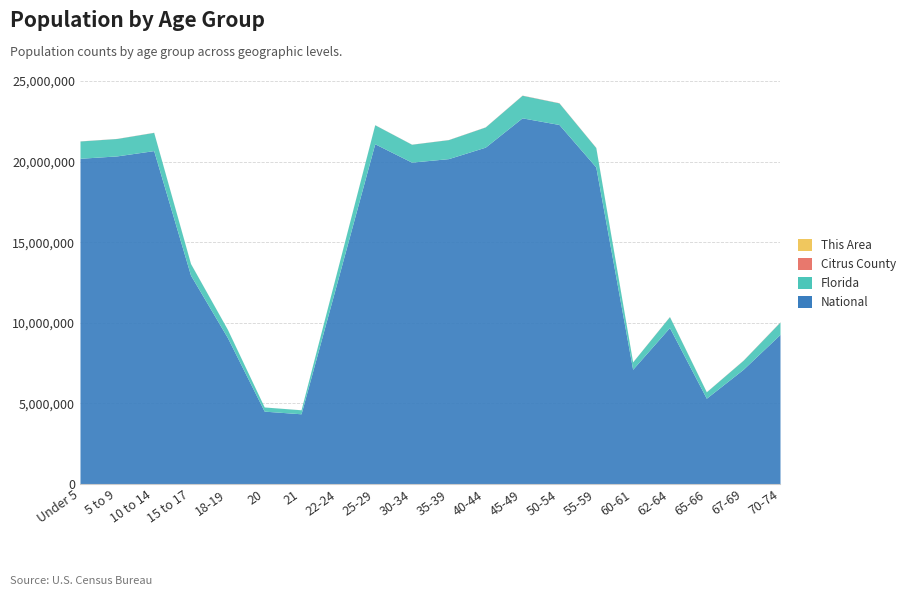

Is the value of Citrus County at 20 greater than the value of National at 62-64?

No